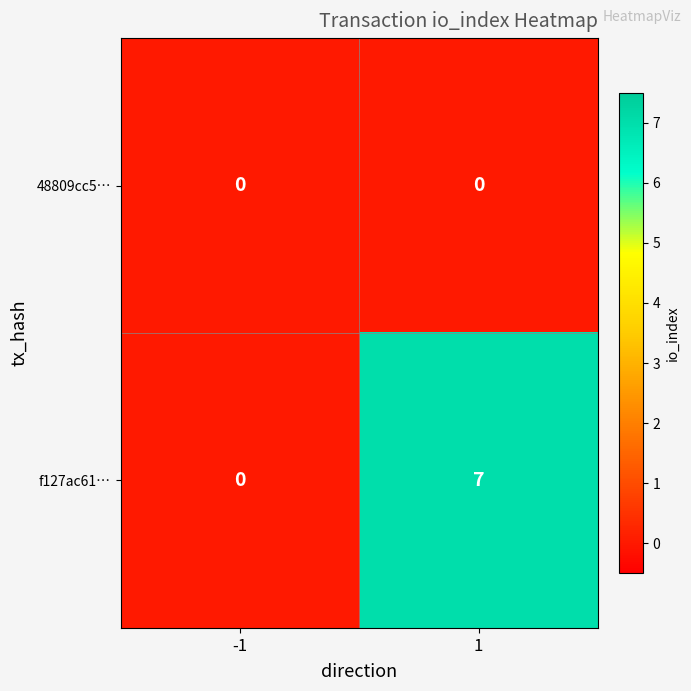

What is the greatest value displayed?

7